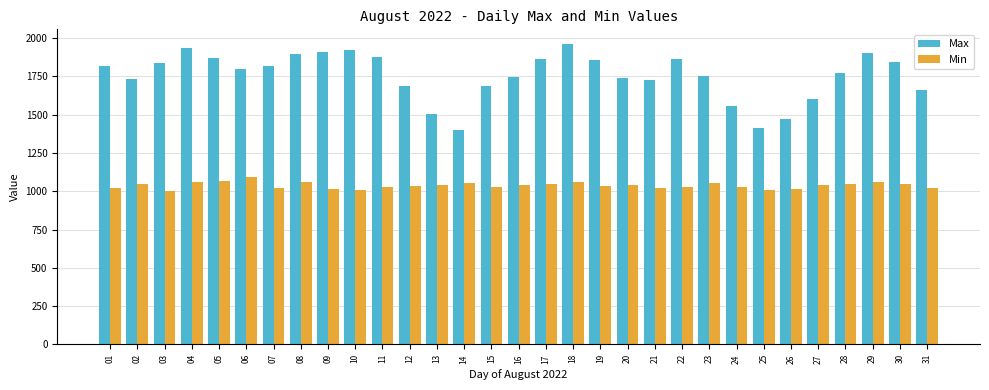

What is the total value across all series at 08?

2957